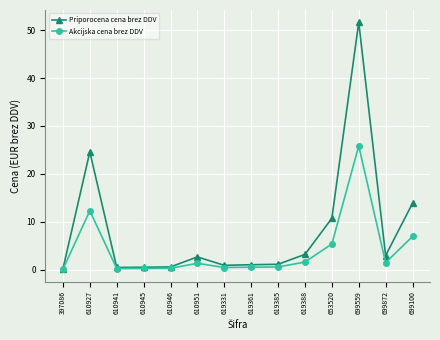

Rank the series by their maximum value, from lowest to highest.

Akcijska cena brez DDV, Priporocena cena brez DDV